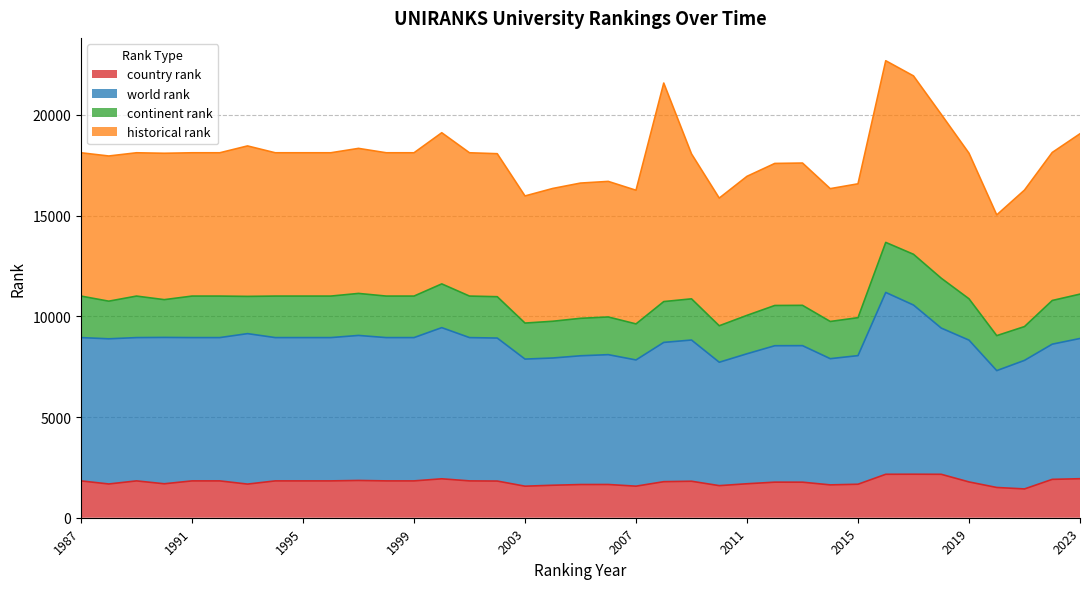

True or false: world rank and country rank cross at least once.

False